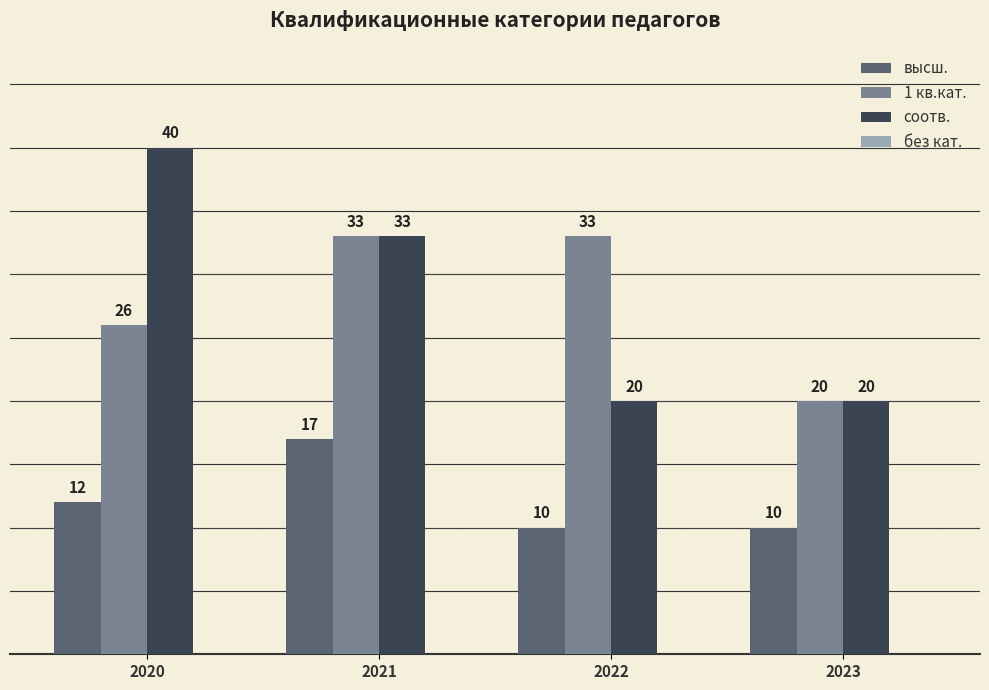

The 1 кв.кат. series shows 20 at 2023. True or false?

True